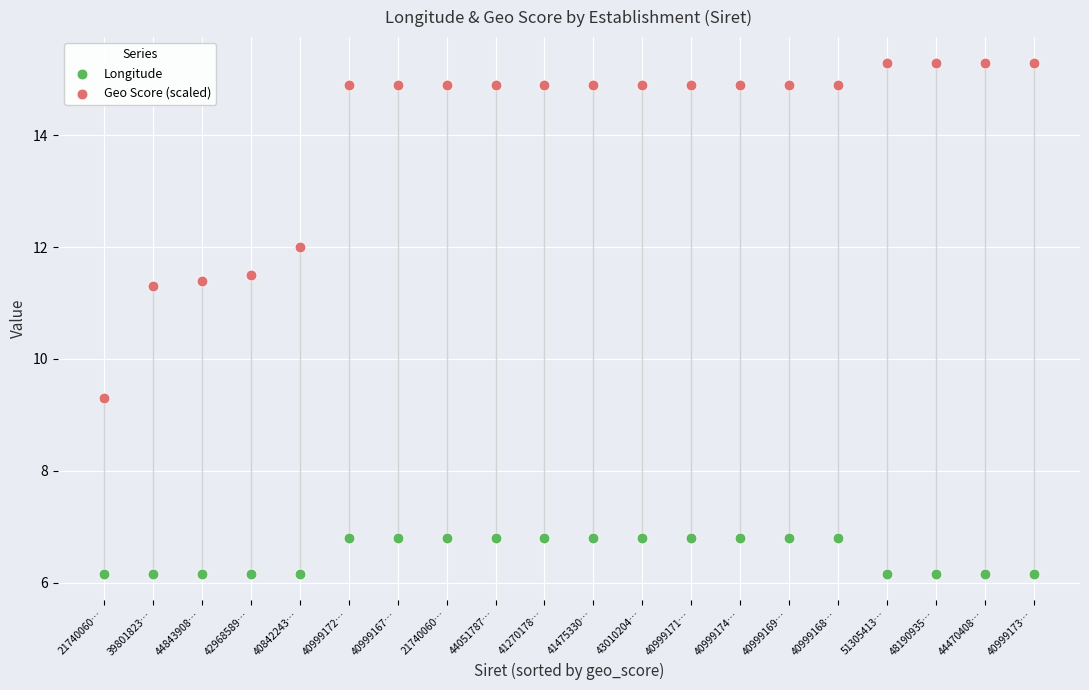

Across all data points, what is the range of Y values (max minus min)?

9.2